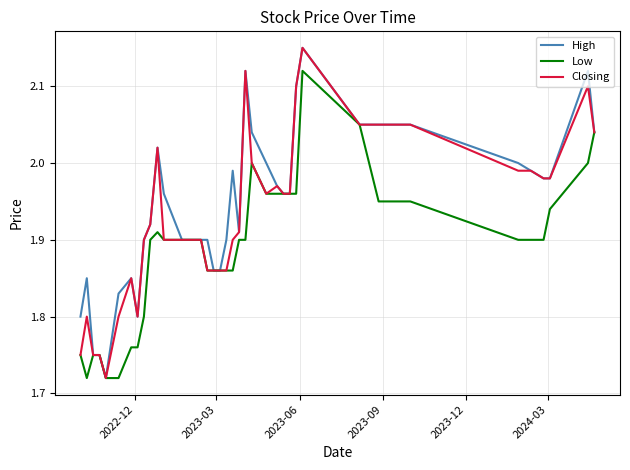

Rank the series by their maximum value, from lowest to highest.

Low, High, Closing